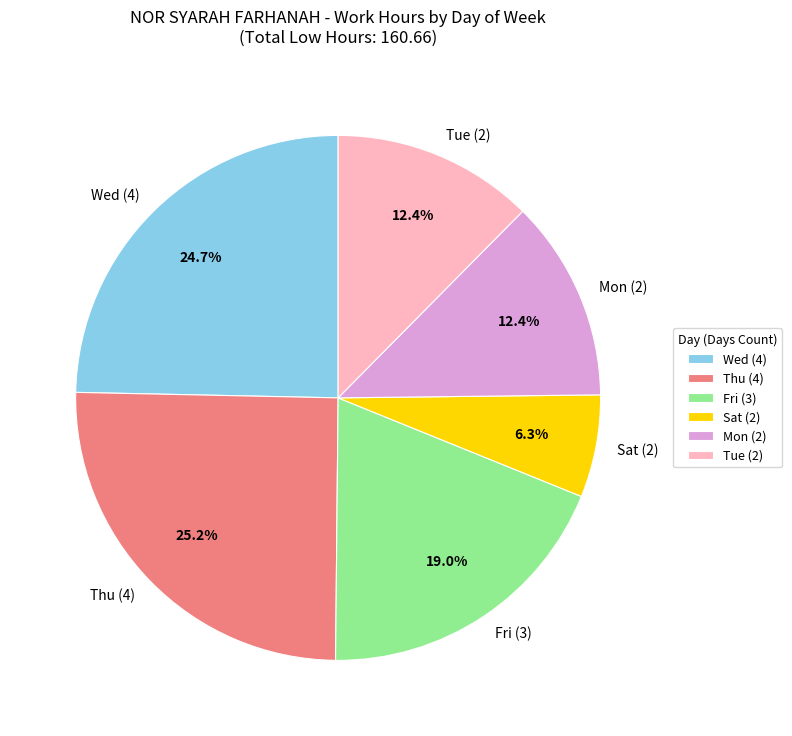

Which has a higher value, Mon (2) or Sat (2)?

Mon (2)